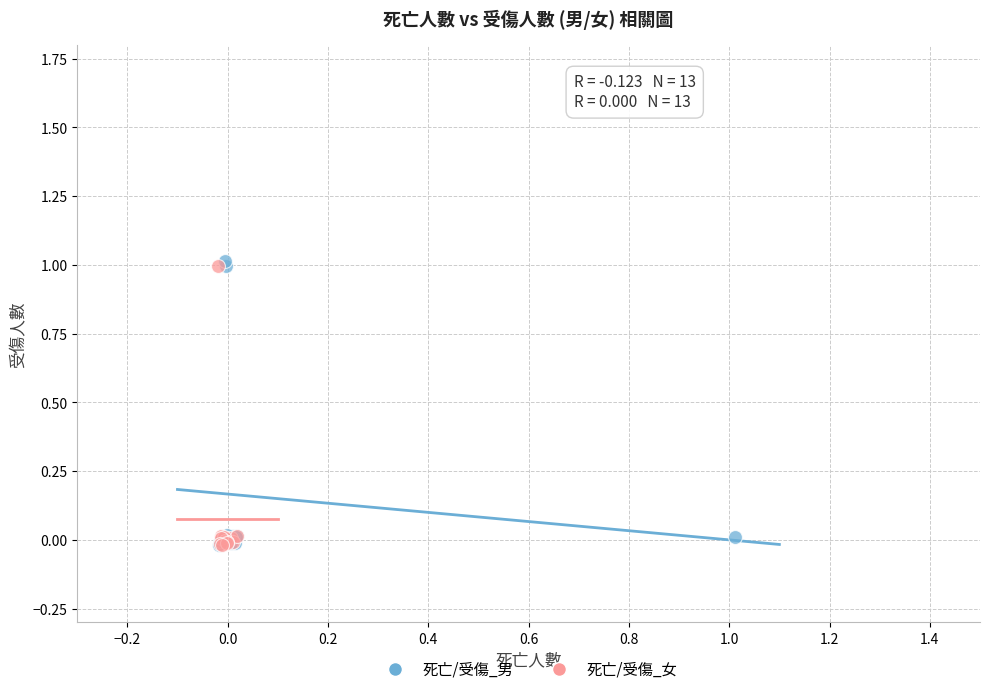

What are all the series names shown in the legend?

死亡/受傷_男, 死亡/受傷_女